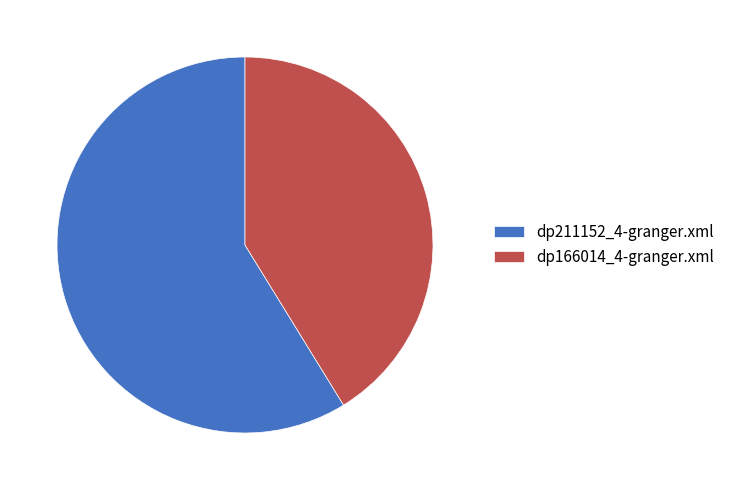

Count the number of slices in the pie.

2